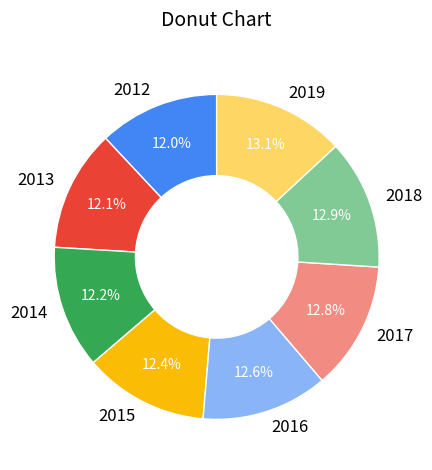

Combined, do 2016 and 2018 account for over 50%?

No